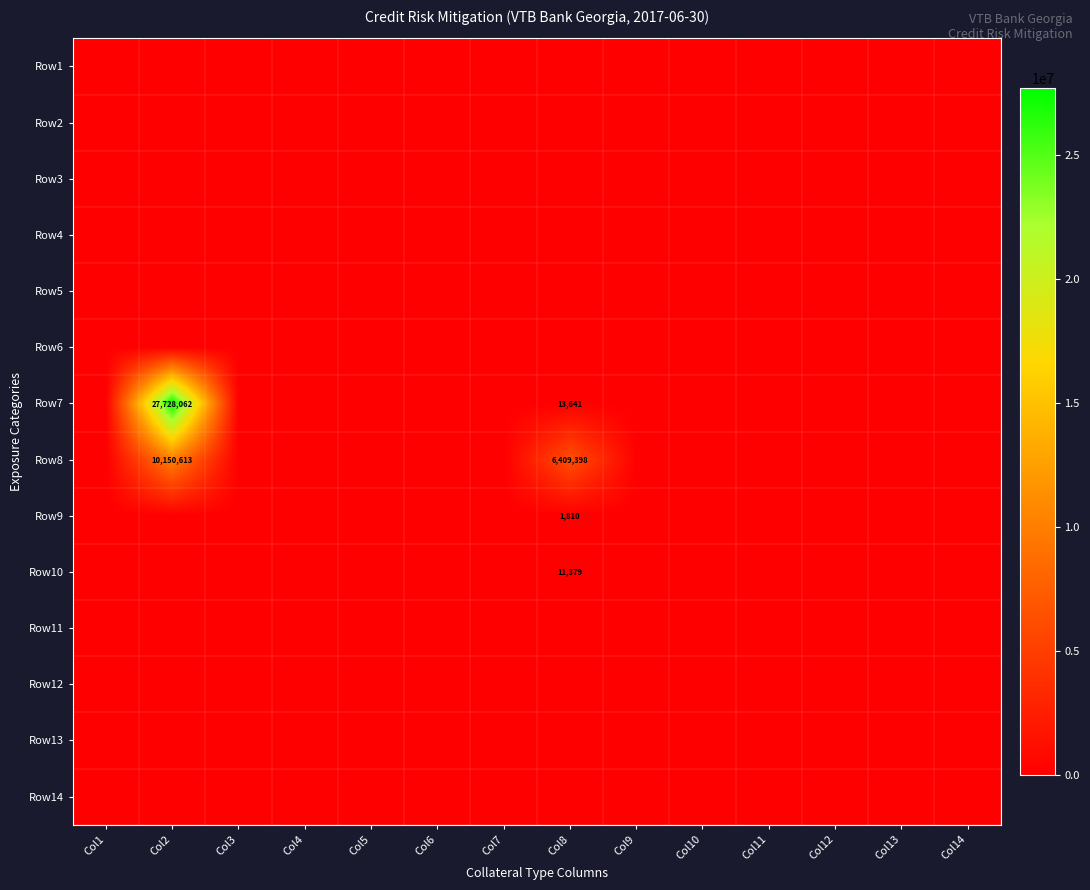

At which category is the sum across all series the highest?

Col2